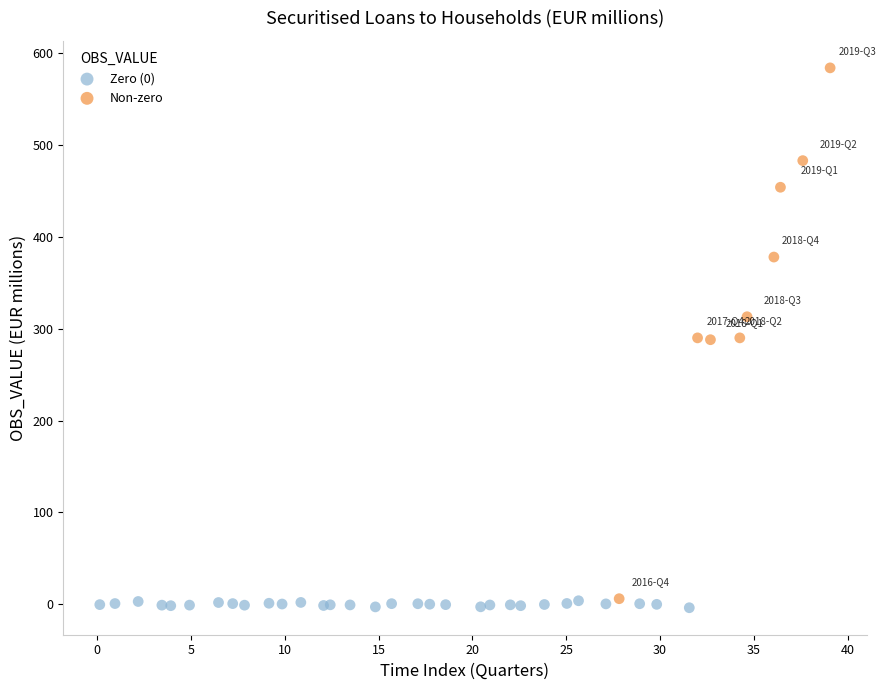

Which series contains the highest Y value?

Non-zero